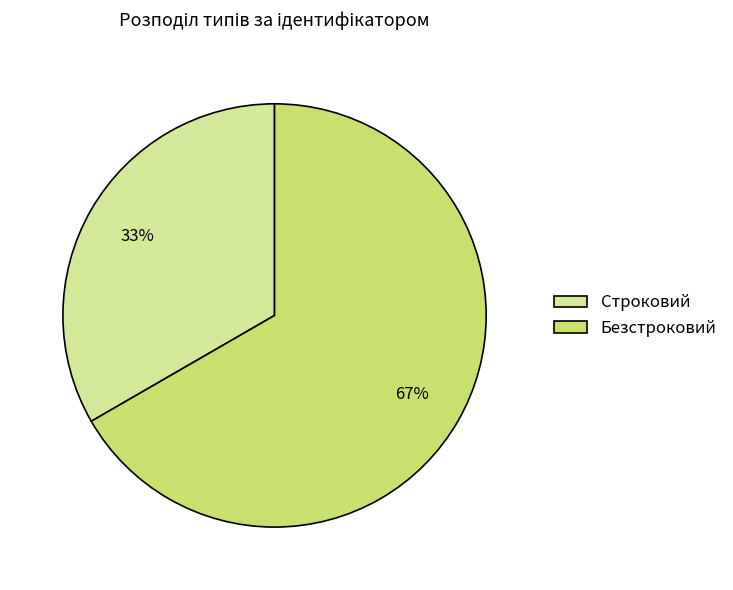

To the nearest percent, what percentage of the pie is Безстроковий?

67%